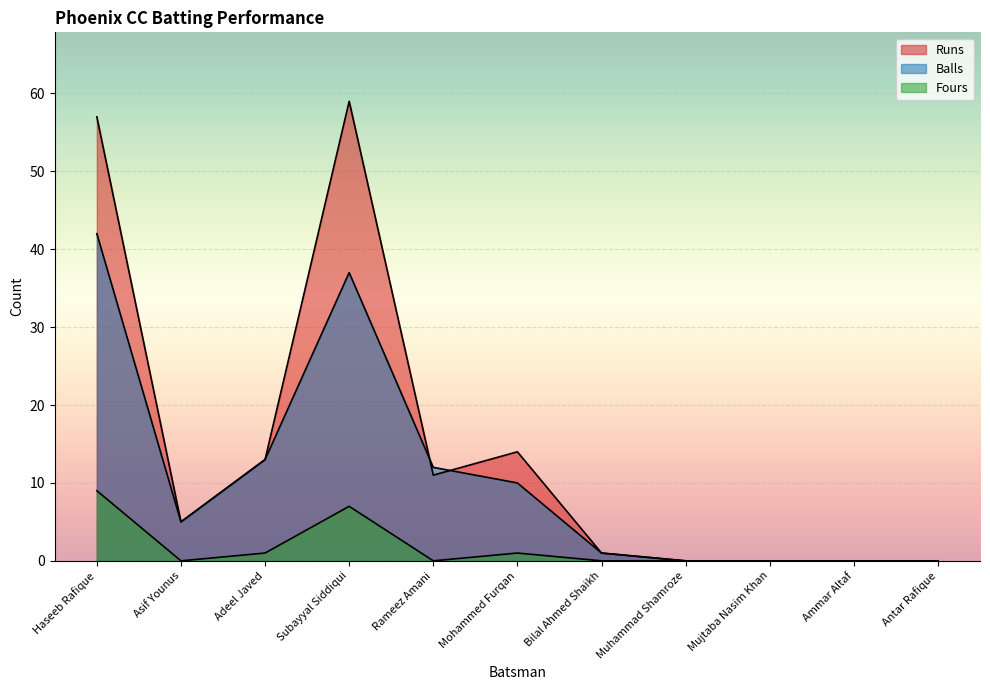

Which series ends up on top after the final intersection of Runs and Balls?

Runs